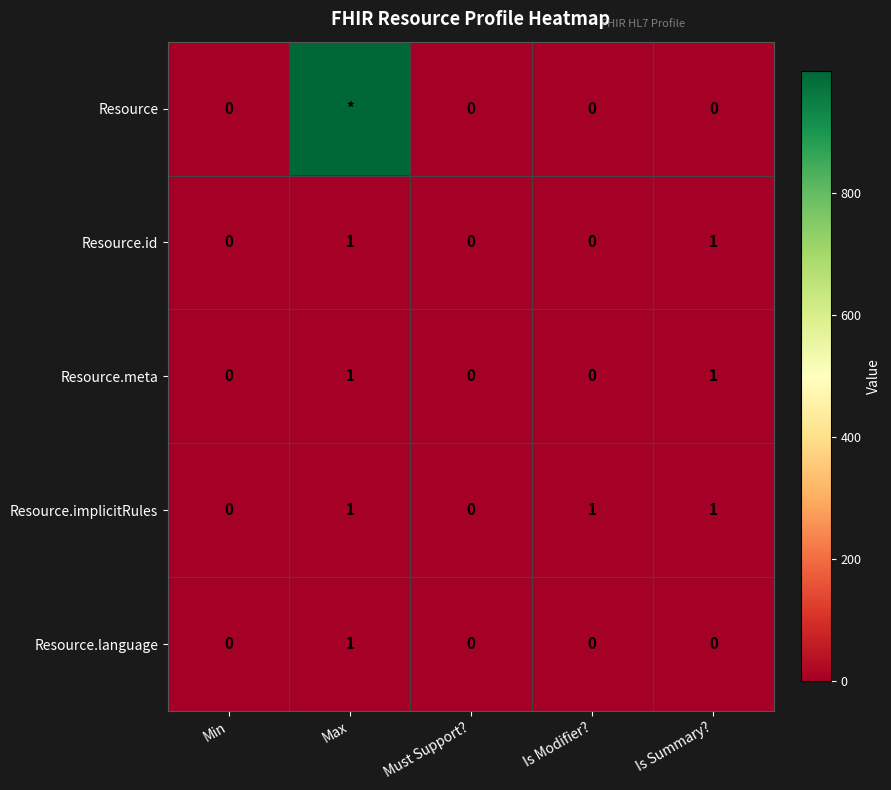

Is it true that Resource.id equals 0 at Max?

False